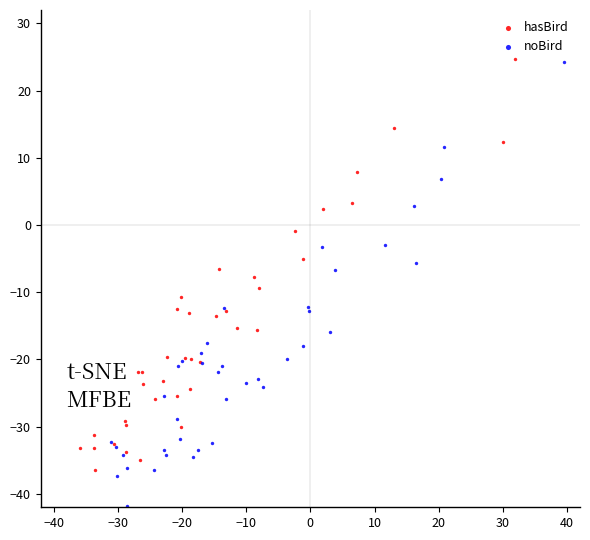

What are all the series names shown in the legend?

hasBird, noBird